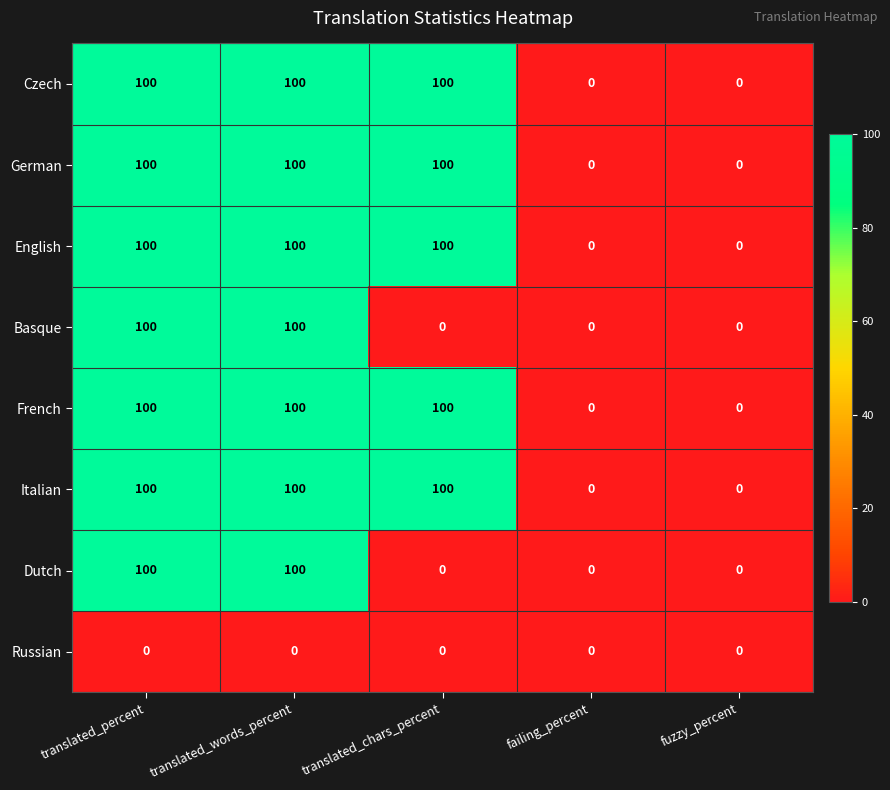

At how many categories does at least one series exceed 78?

3